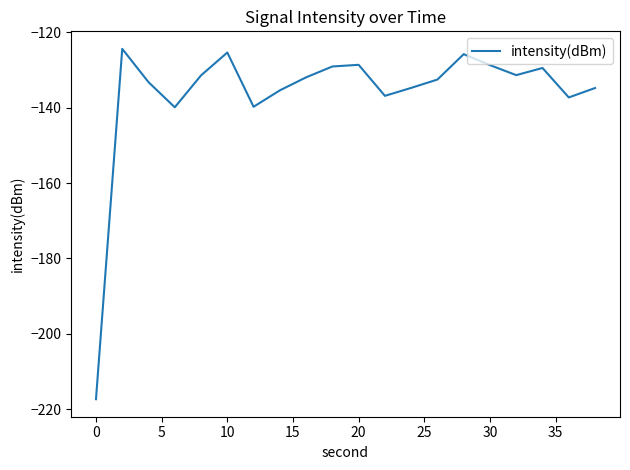

What is the greatest value displayed?

-124.4